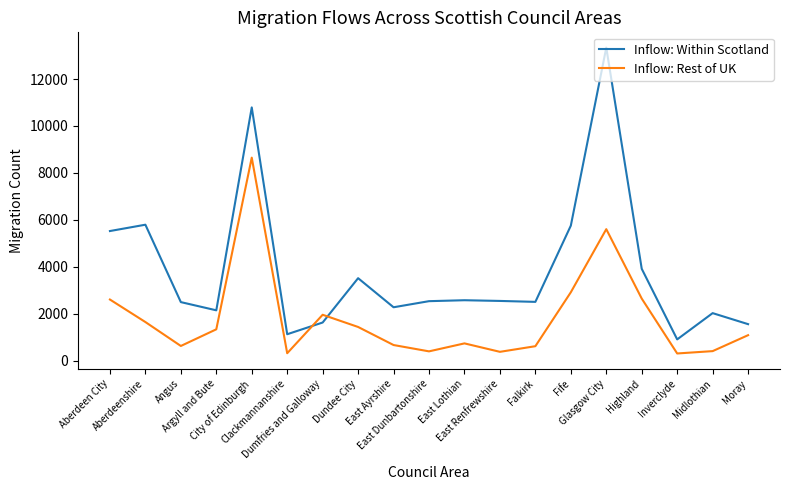

Rank the series by their maximum value, from highest to lowest.

Inflow: Within Scotland, Inflow: Rest of UK